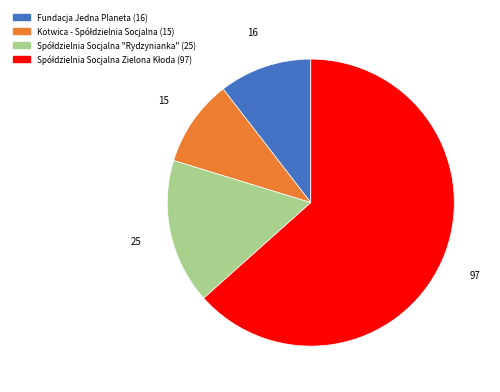

Is there a majority slice in this chart?

Yes